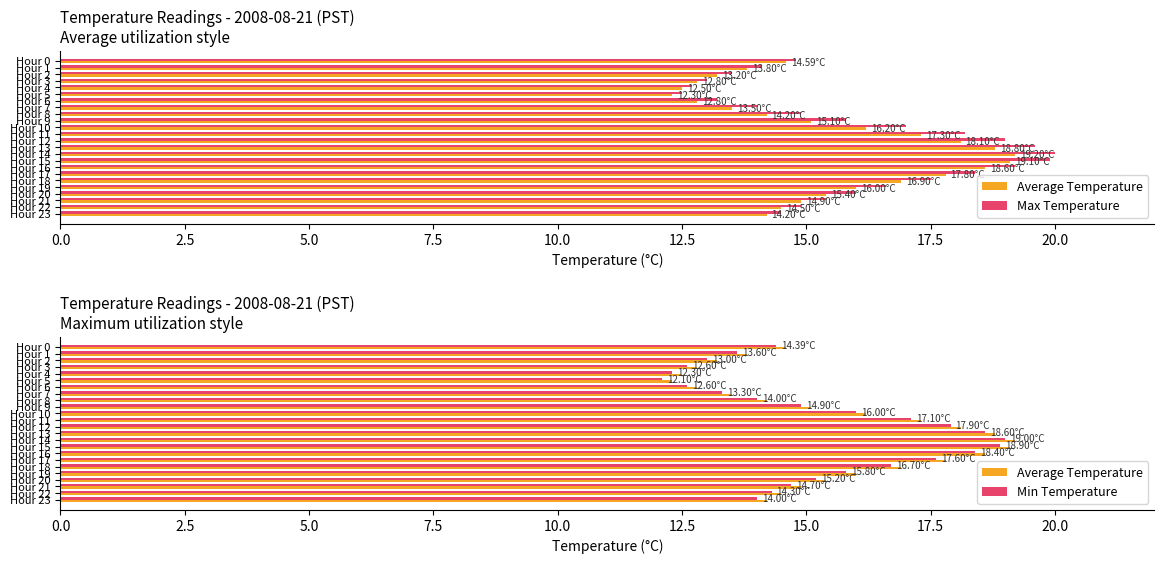

Reading left to right, extract all data points from this chart.

Average Temperature: 14.6	13.8	13.2	12.8	12.5	12.3	12.8	13.5	14.2	15.1	16.2	17.3	18.1	18.8	19.2	19.1	18.6	17.8	16.9	16.0	15.4	14.9	14.5	14.2
Max Temperature: 14.8	14.1	13.5	13.0	12.7	12.5	13.2	14.0	14.9	15.8	17.0	18.2	19.0	19.6	20.0	19.9	19.2	18.4	17.5	16.6	16.0	15.4	14.9	14.5
Min Temperature: 14.4	13.6	13.0	12.6	12.3	12.1	12.6	13.3	14.0	14.9	16.0	17.1	17.9	18.6	19.0	18.9	18.4	17.6	16.7	15.8	15.2	14.7	14.3	14.0